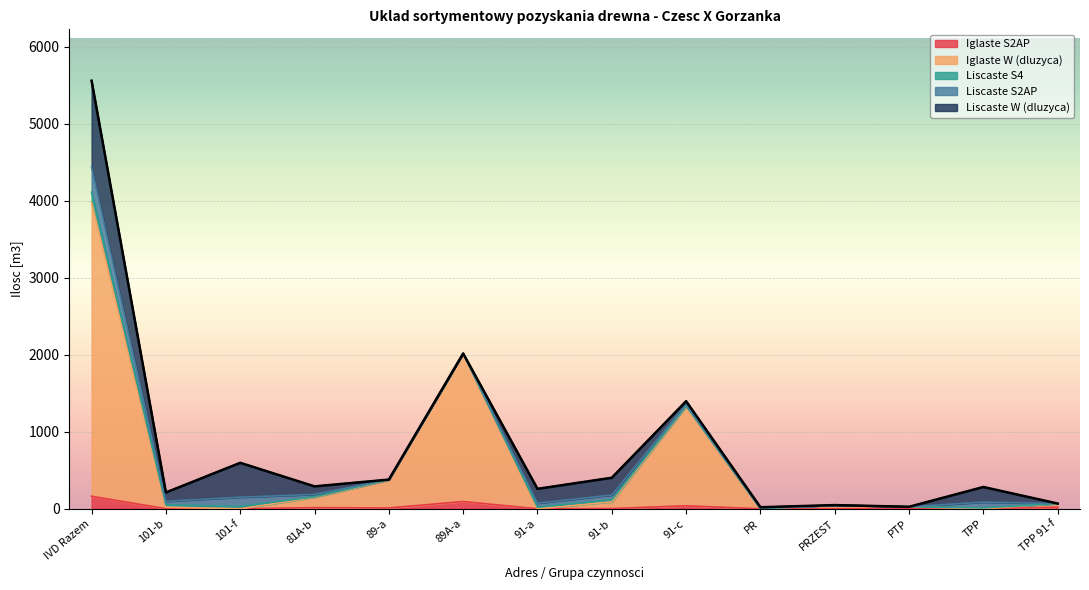

The Liscaste W (dluzyca) series shows 0 at TPP 91-f. True or false?

True